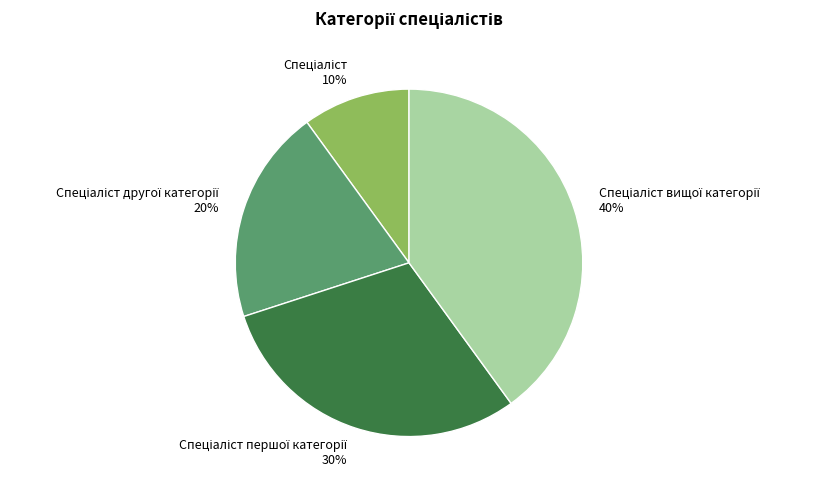

Is there a majority slice in this chart?

No